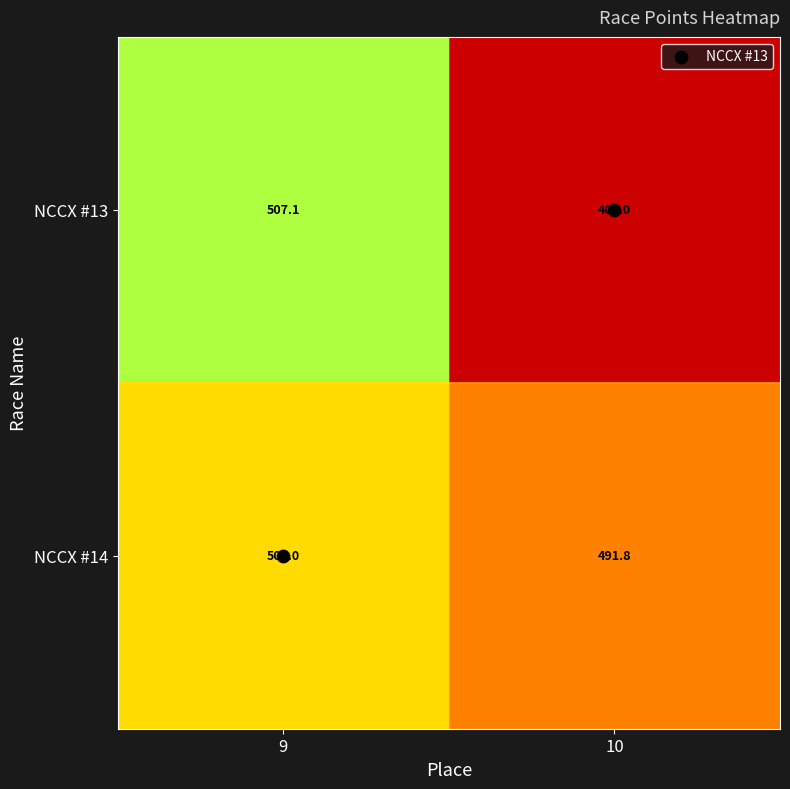

At which label does NCCX #13 reach its peak?

9